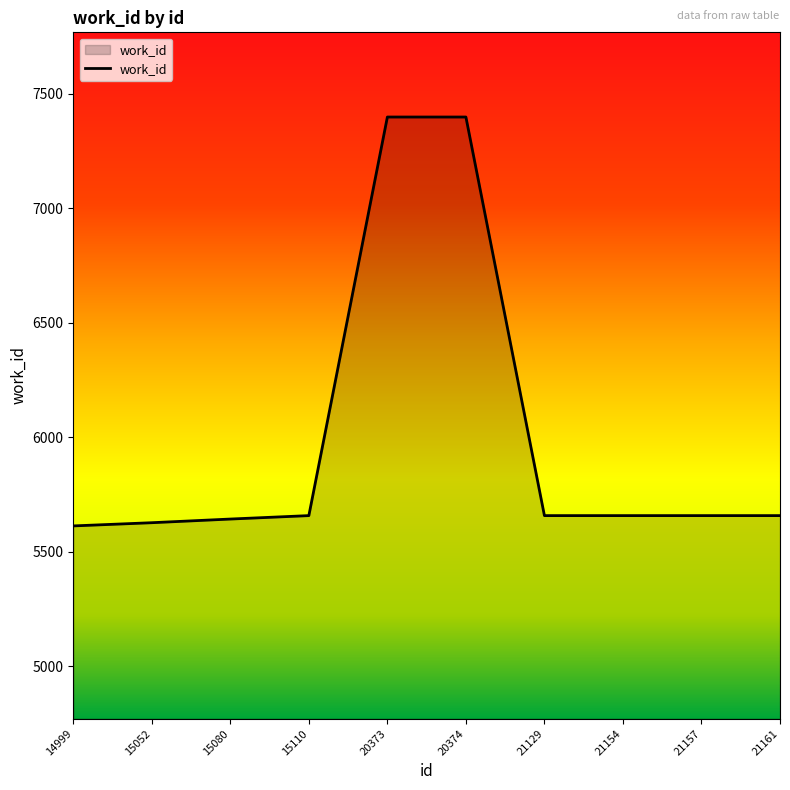

Approximately how many times larger is the value at 21161 compared to 15110?

1.0